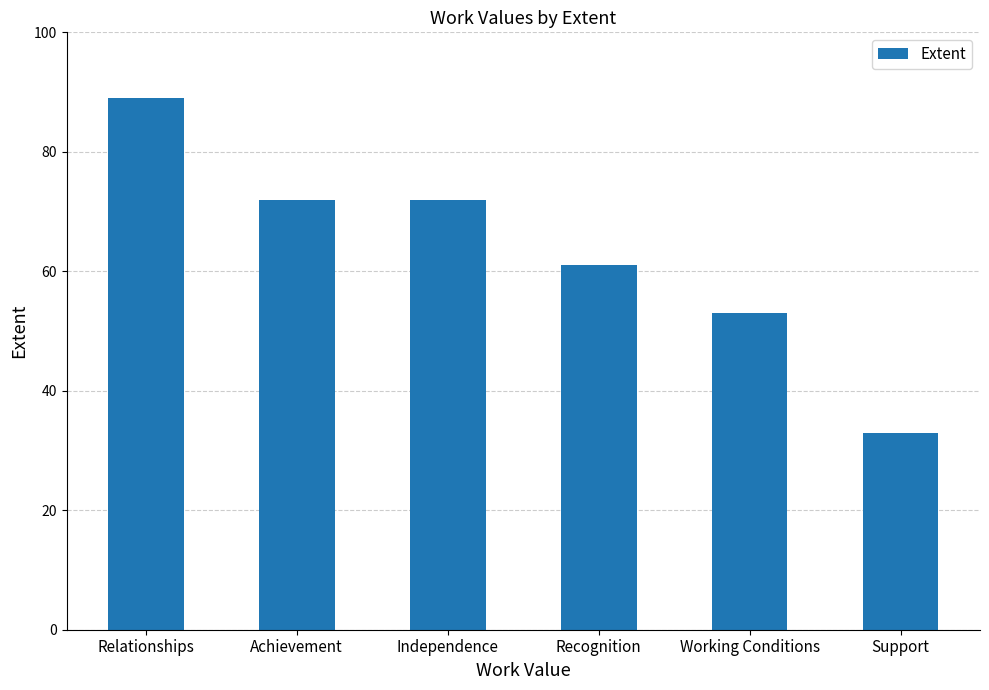

What is the change in value from Achievement to Recognition?

-11